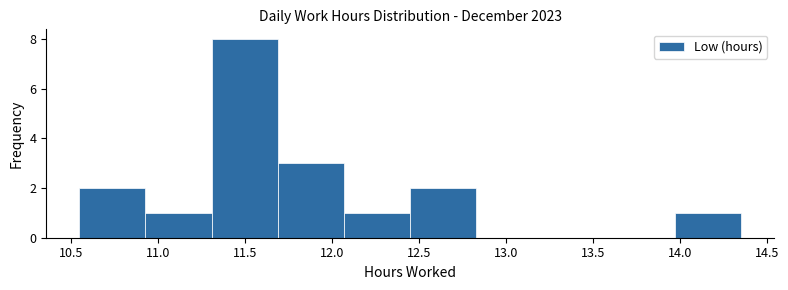

Over which range of the x-axis is the bar tallest?

11.31 to 11.69